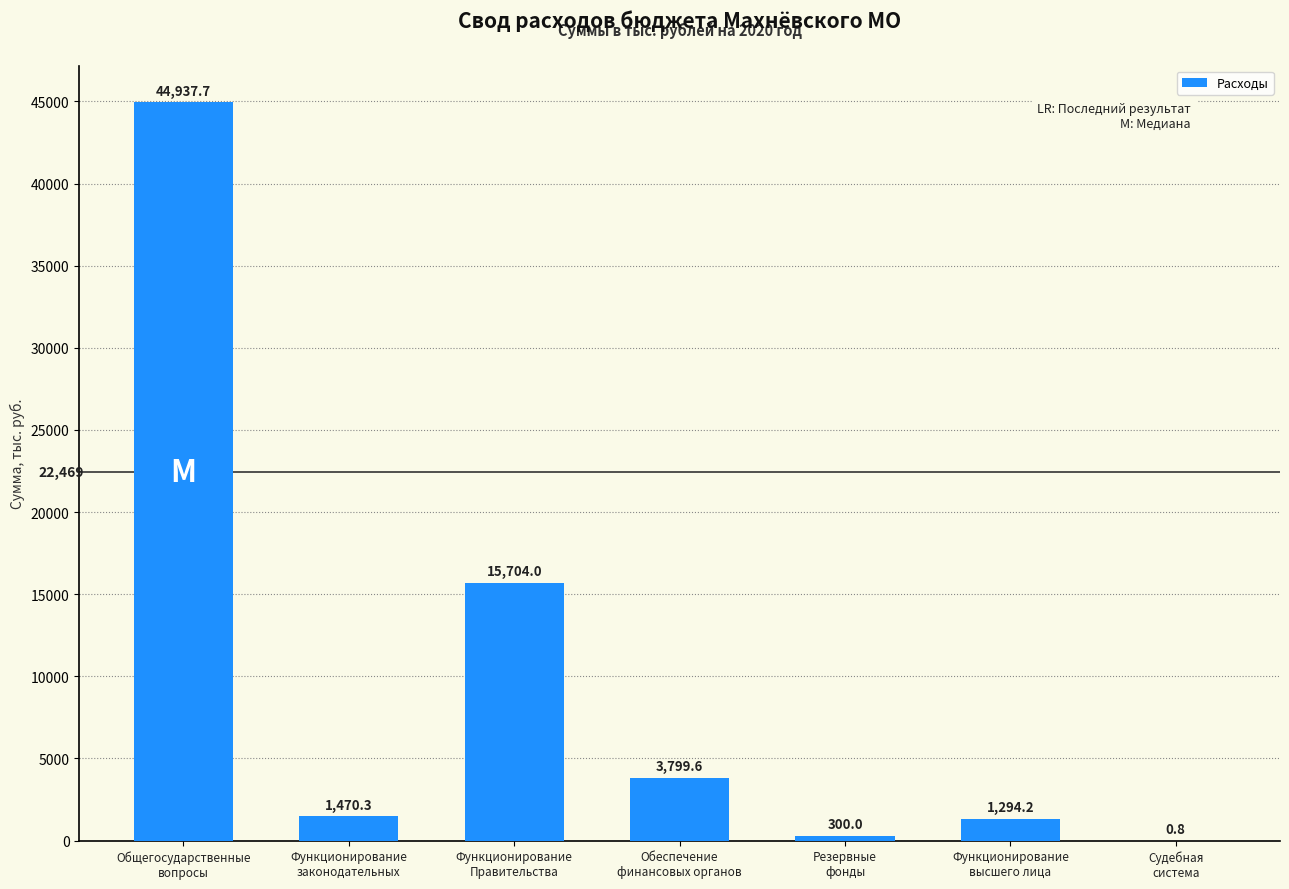

True or false: the data shows 44937.7 at Общегосударственные
вопросы.

True